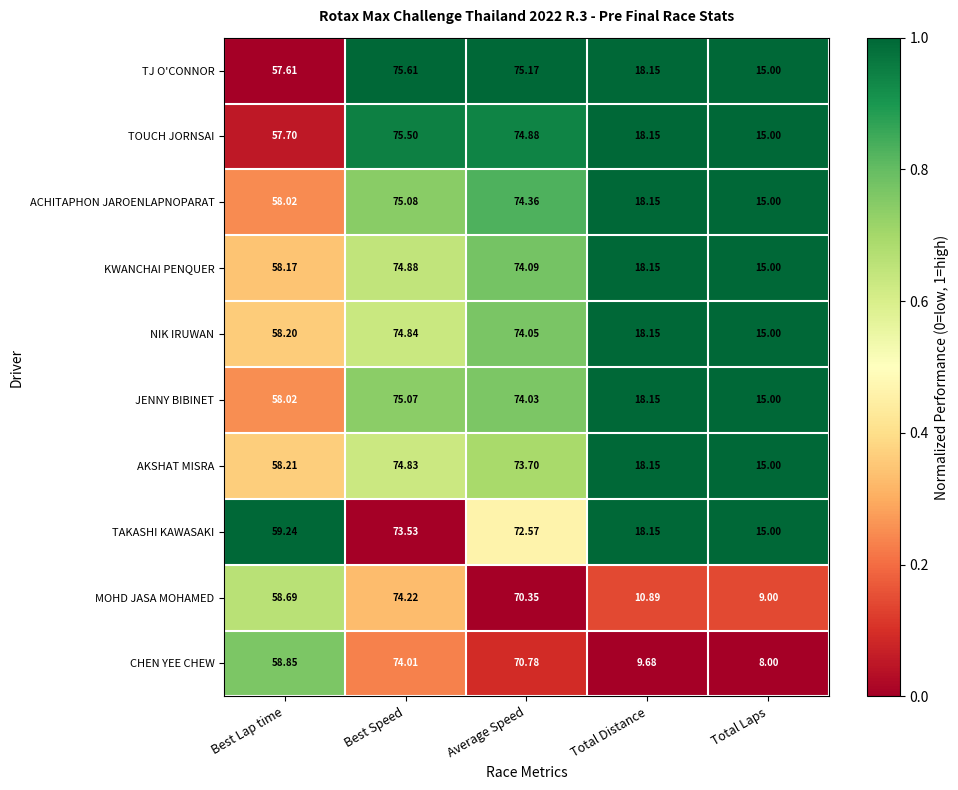

Which series has the largest total across all categories?

TJ O'CONNOR